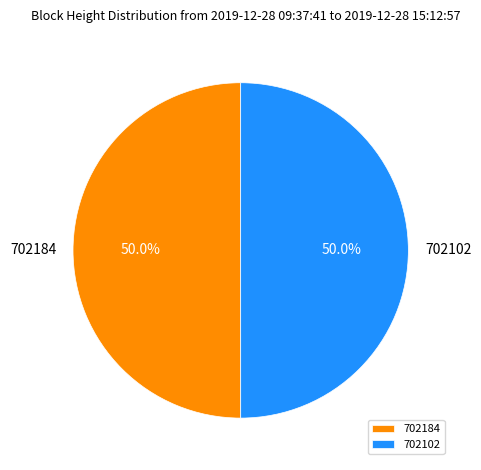

Approximately how many times larger is the value at 702102 compared to 702184?

1.0